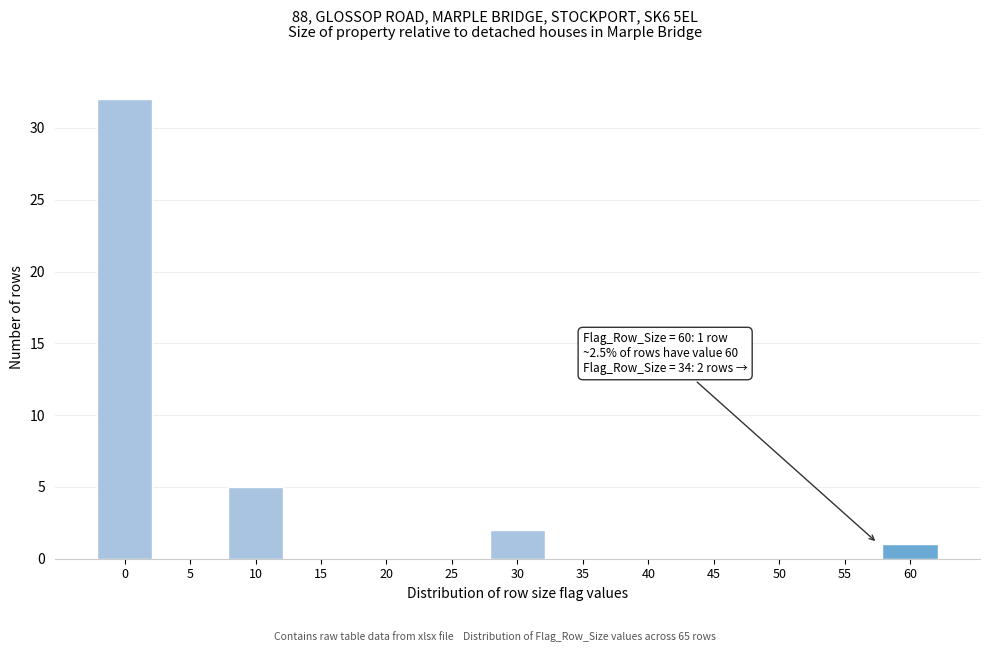

Reading right to left, extract all data points from this chart.

60=1	55=0	50=0	45=0	40=0	35=0	30=2	25=0	20=0	15=0	10=5	5=0	0=32